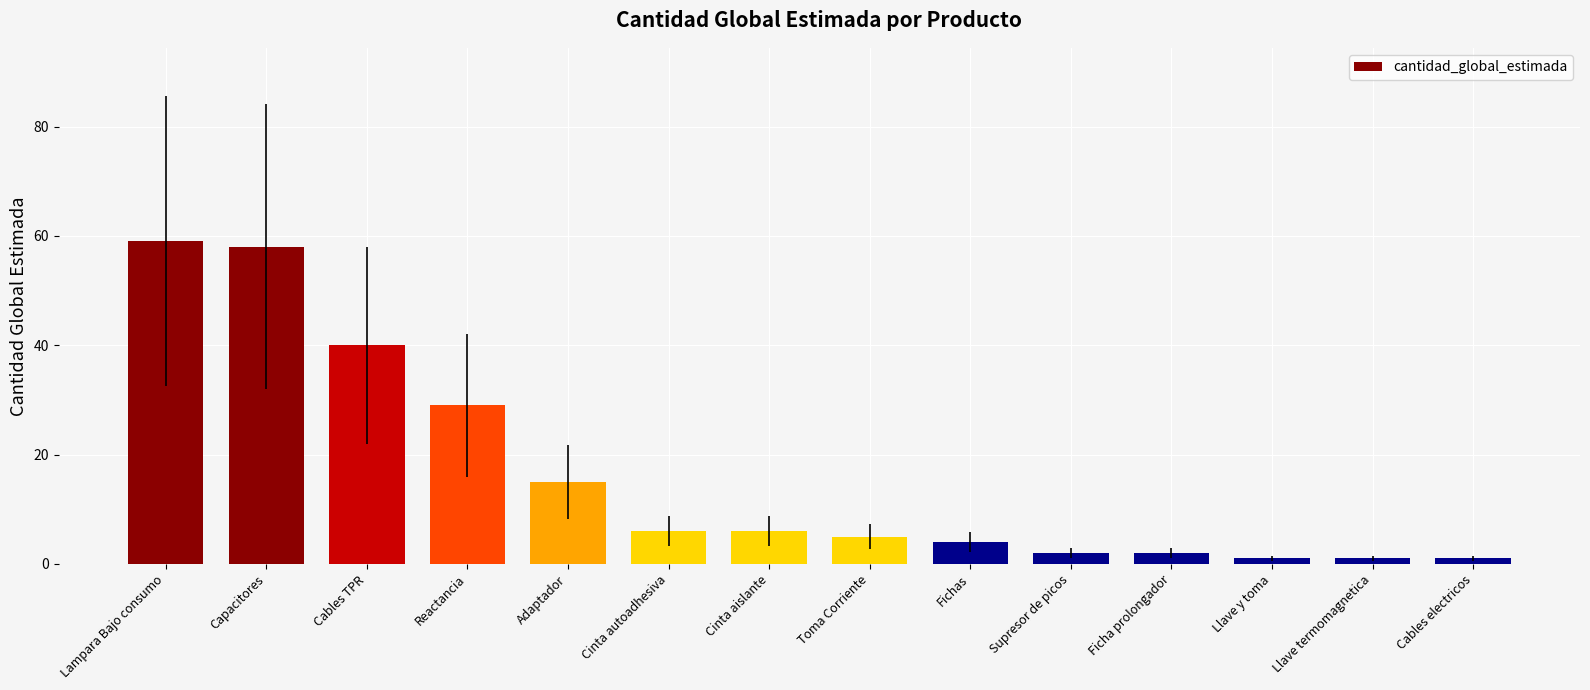

Count the number of categories in the chart.

14